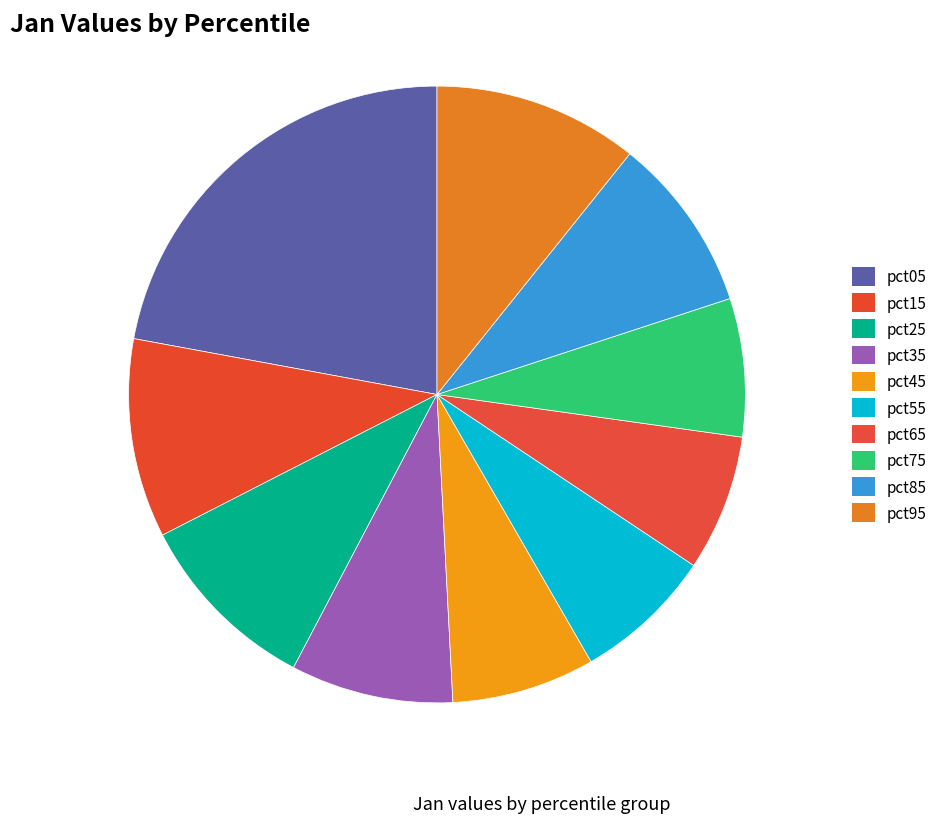

What is the largest slice in the pie chart?

pct05